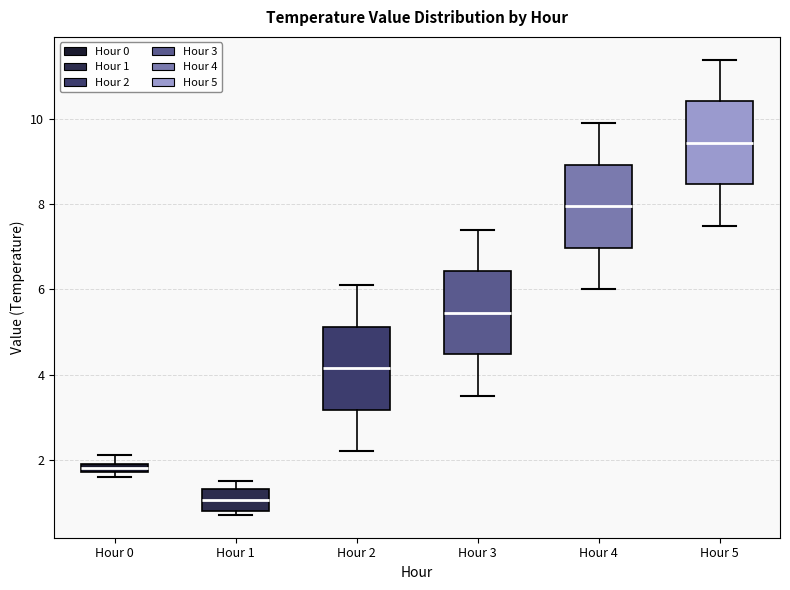

Which box's median line is the lowest?

Hour 1